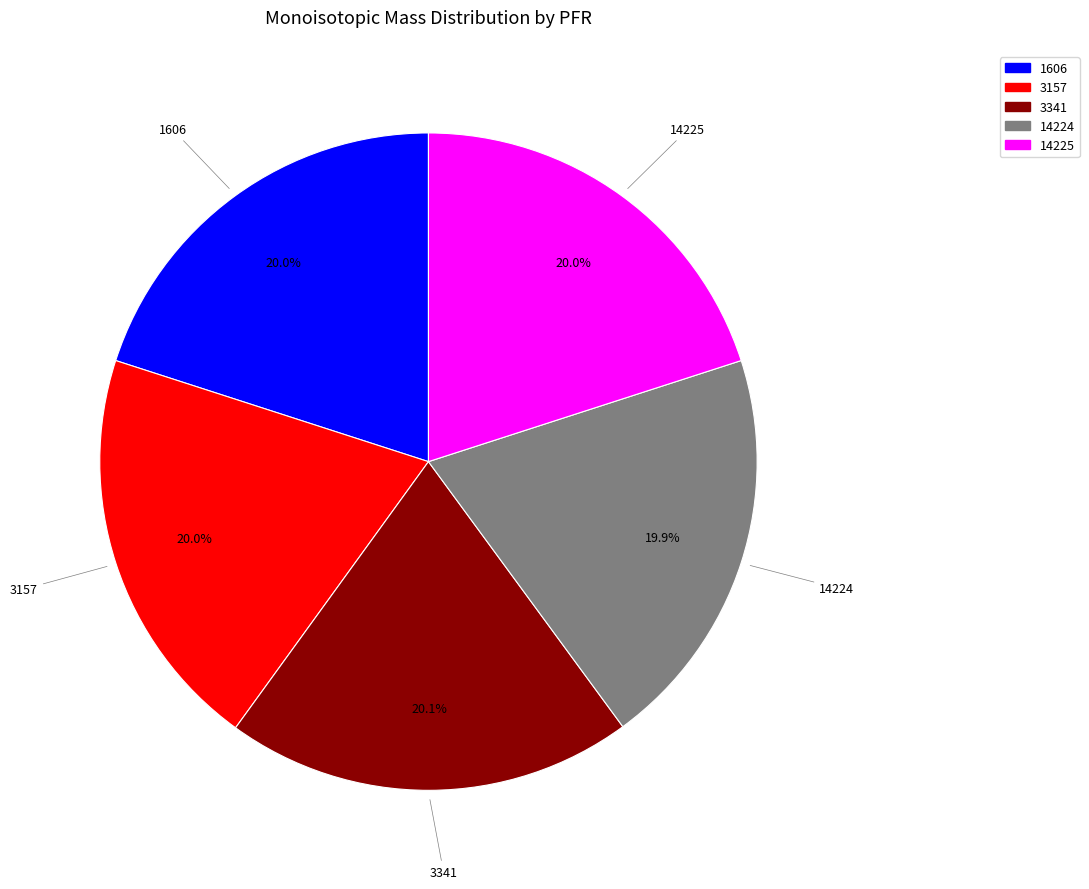

To the nearest percent, what is the combined percentage of 1606 and 14224?

40%